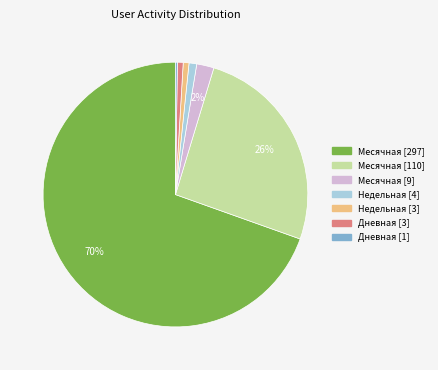

To the nearest percent, what is the average slice percentage?

14%